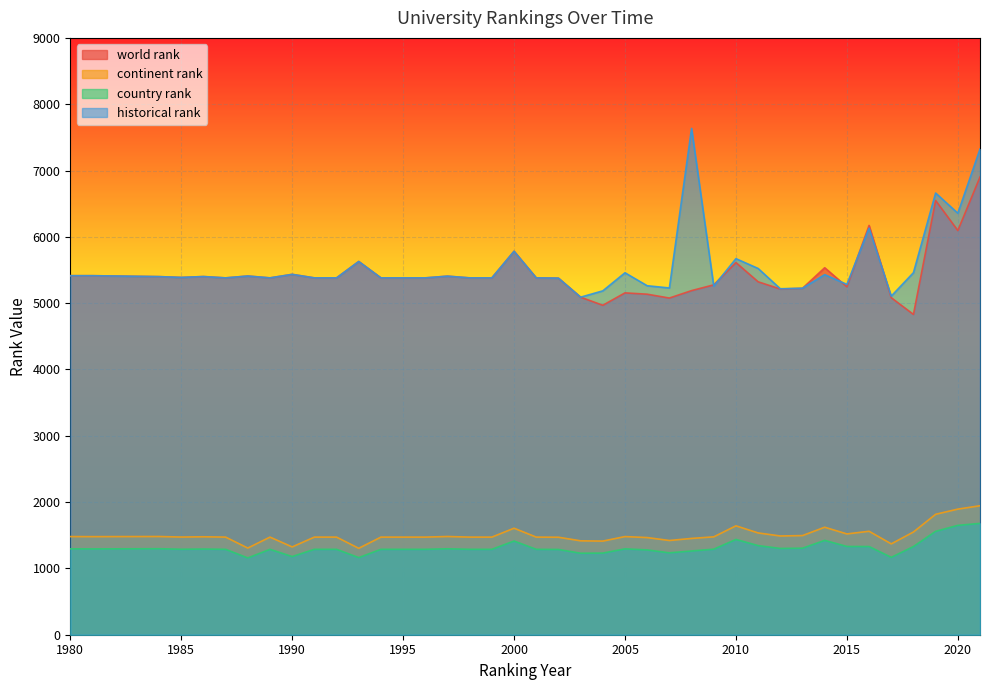

The world rank series shows 2813.5 at 1989. True or false?

False